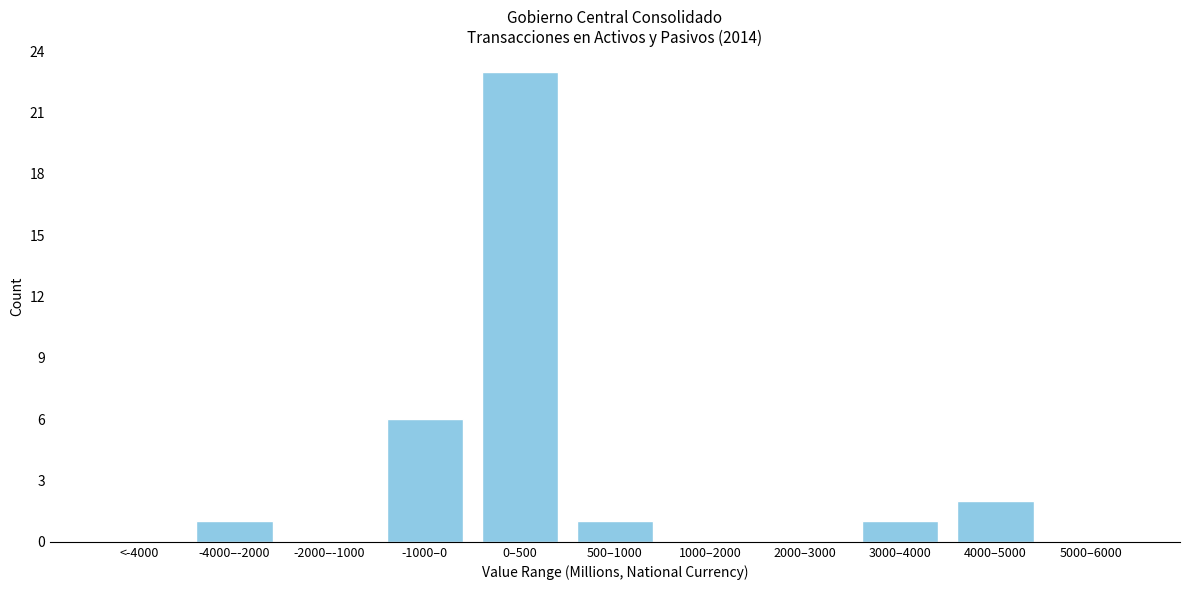

Reading right to left, transcribe all the data shown in this chart.

5000–6000=0	4000–5000=2	3000–4000=1	2000–3000=0	1000–2000=0	500–1000=1	0–500=23	-1000–0=6	-2000–-1000=0	-4000–-2000=1	<-4000=0